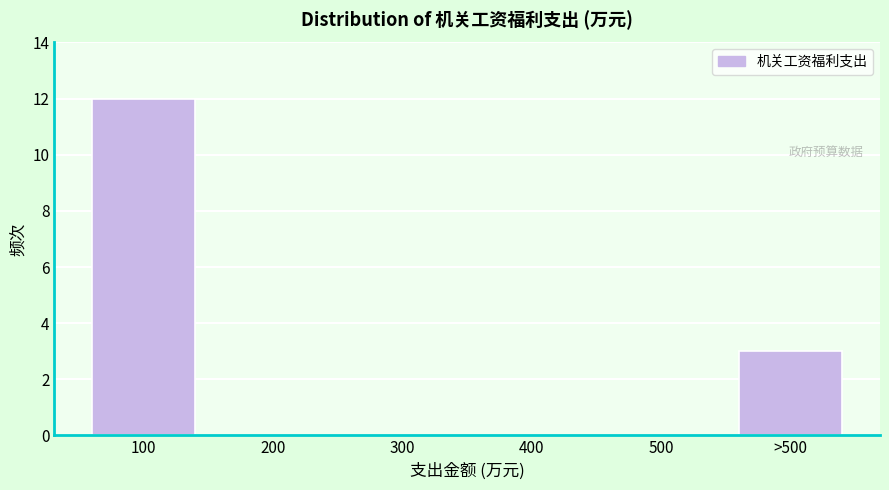

Reading left to right, transcribe all the data shown in this chart.

100=12	200=0	300=0	400=0	500=0	>500=3